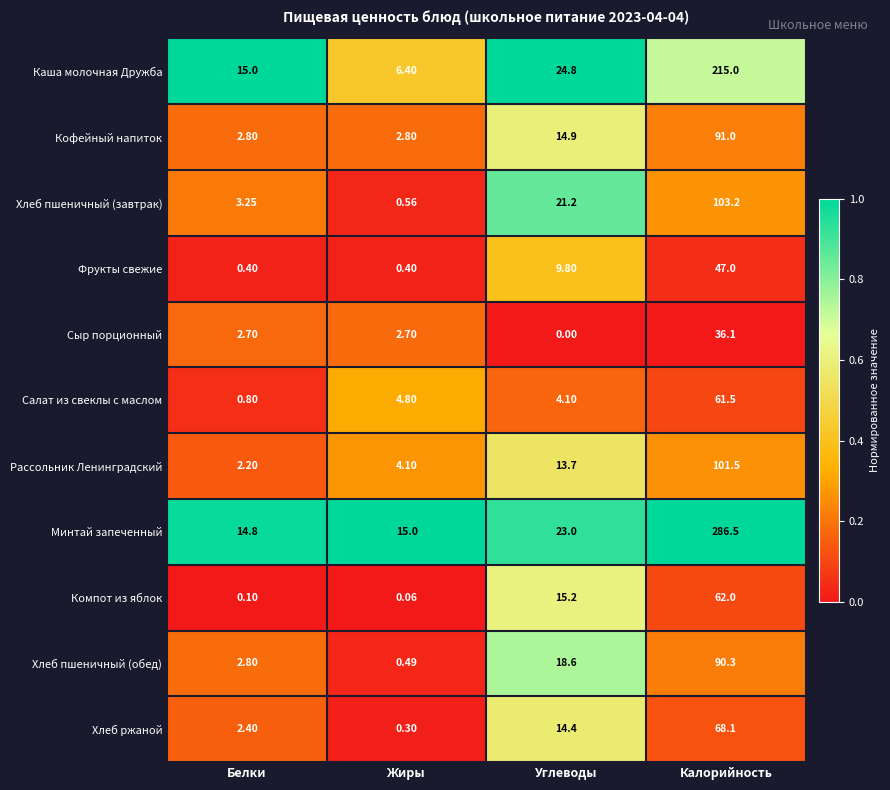

At which category is the sum across all series the highest?

Калорийность